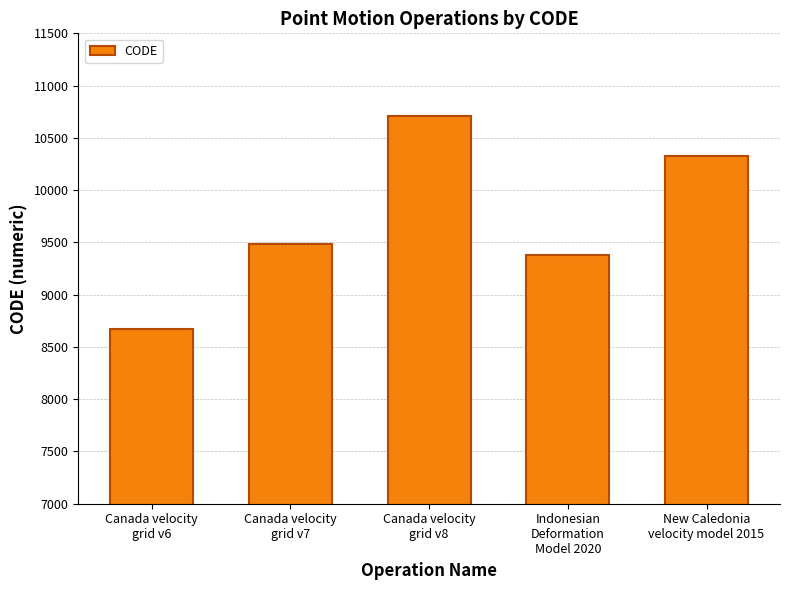

What is the difference between the second highest and second lowest values?

948